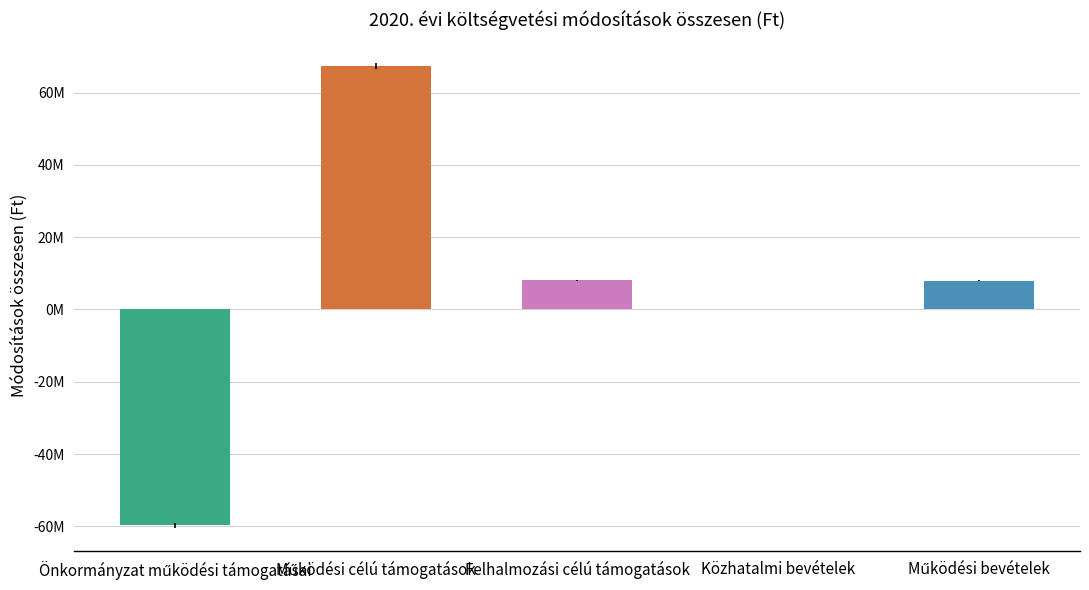

Rank the categories by value from highest to lowest.

Működési célú támogatások, Felhalmozási célú támogatások, Működési bevételek, Közhatalmi bevételek, Önkormányzat működési támogatásai